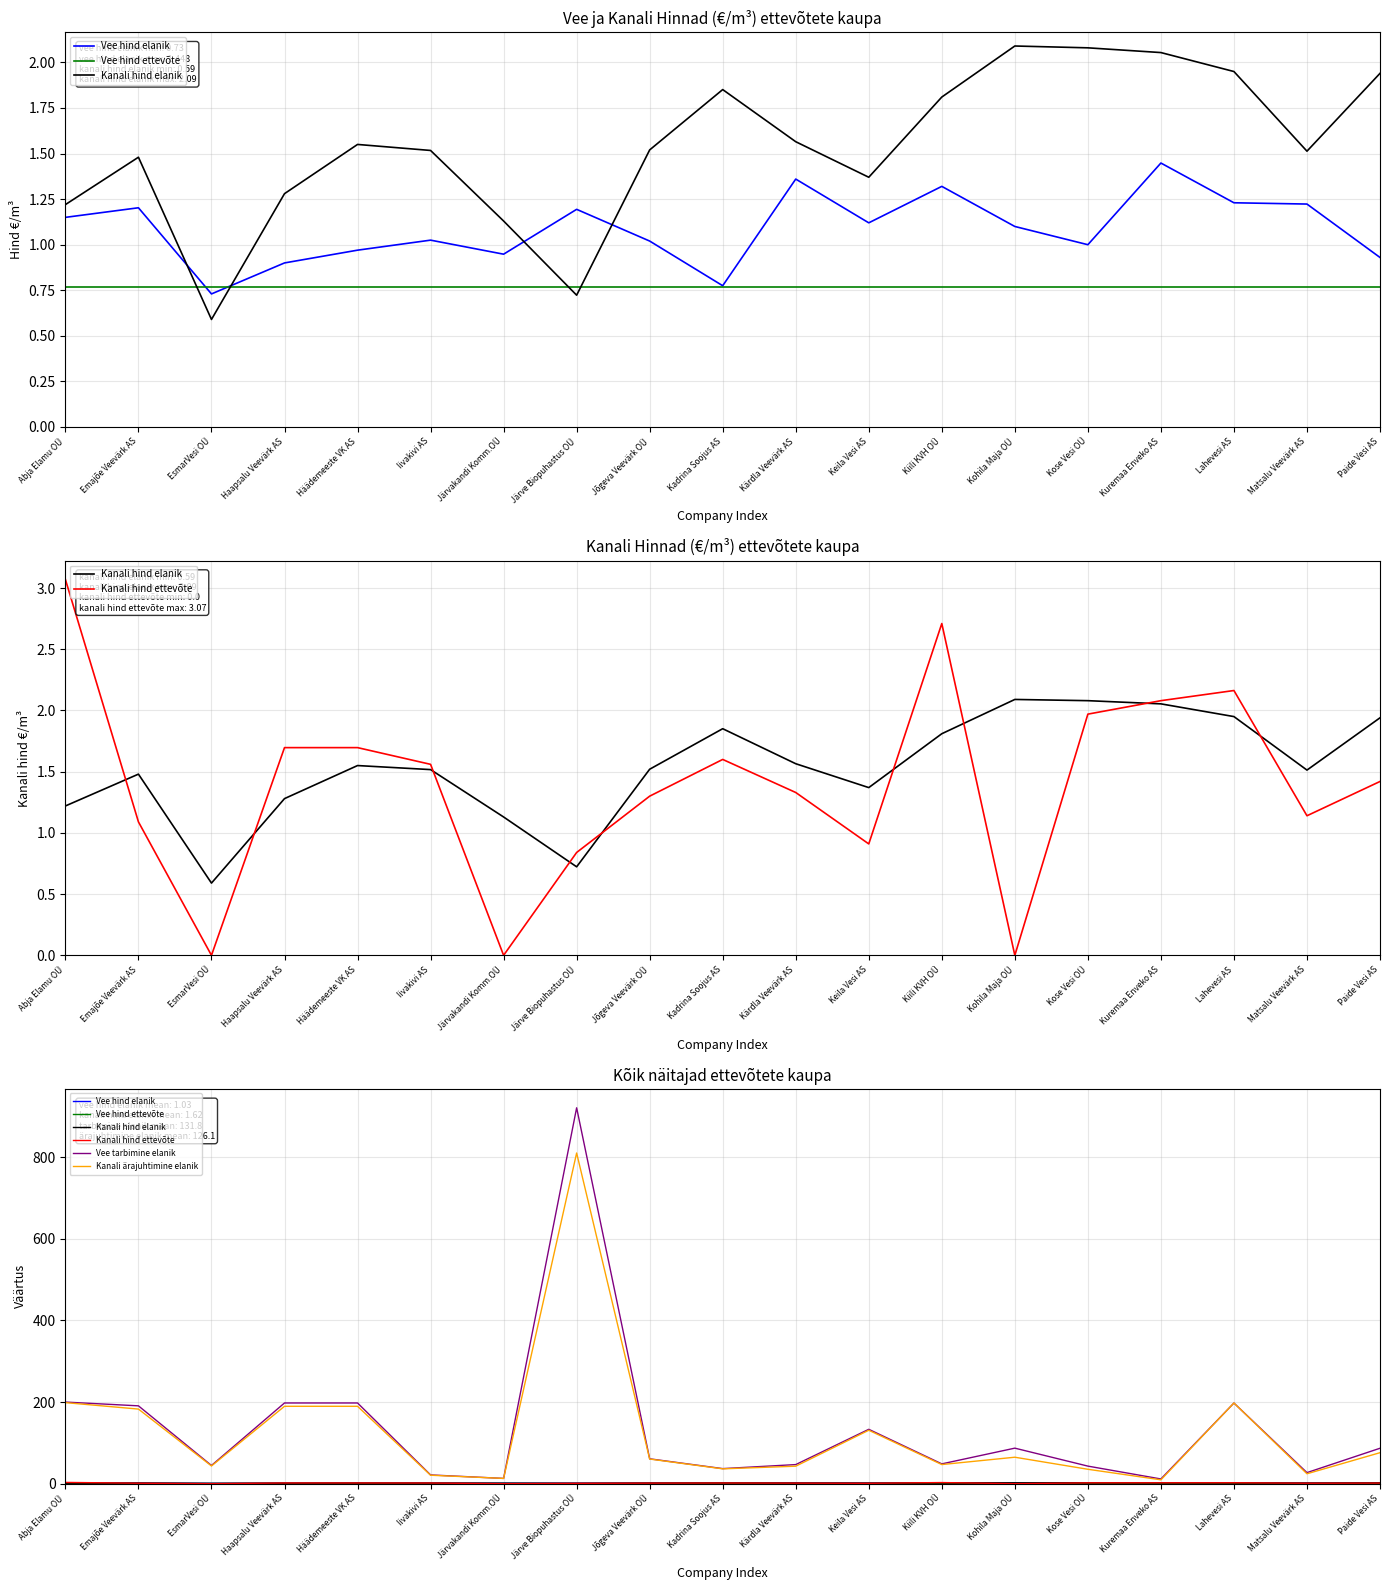

What is the spread (max minus min) of values at Haapsalu Veevärk AS?

196.9